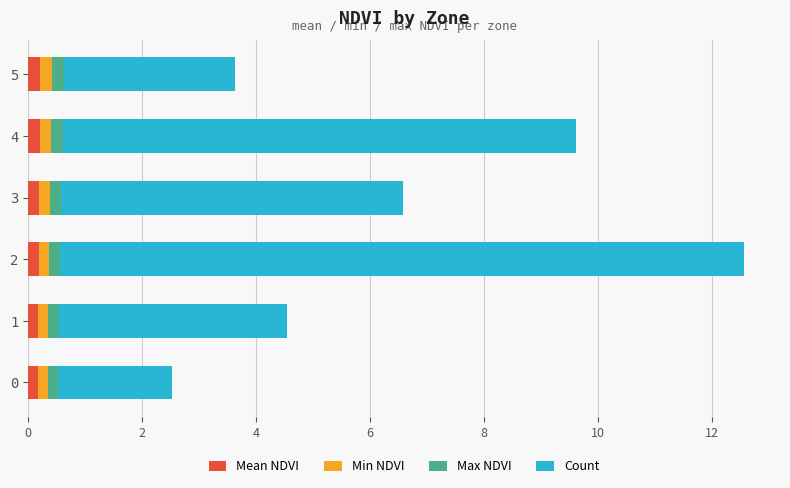

Is it true that Min NDVI equals 0.3 at 1?

False